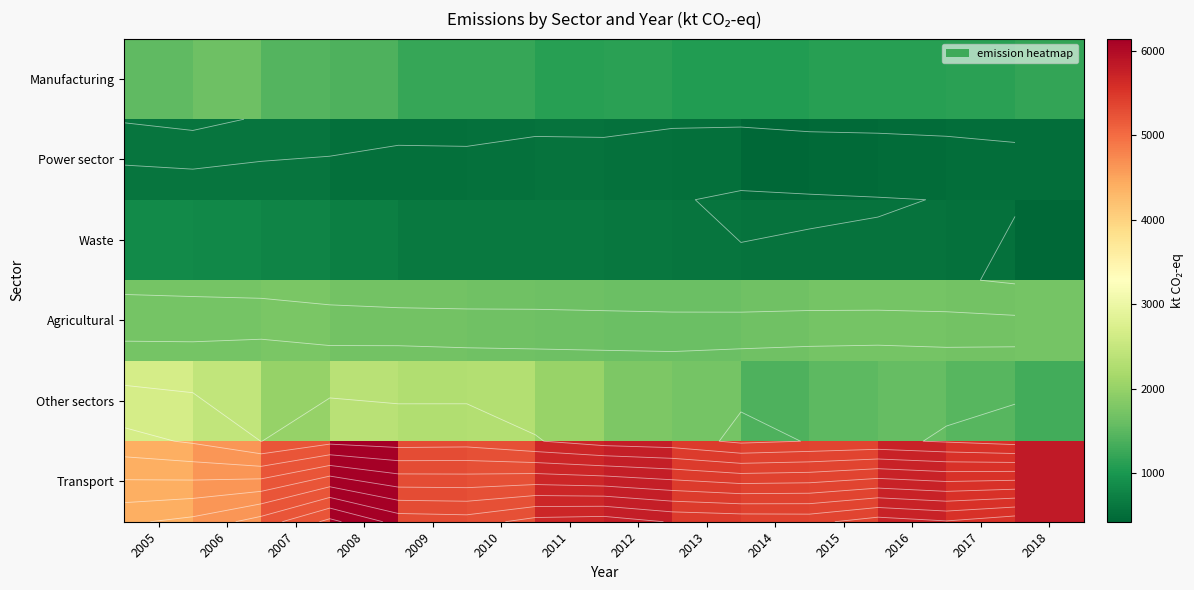

Rank the series by their maximum value, from lowest to highest.

Power sector, Waste, Manufacturing, Agricultural, Other sectors, Transport